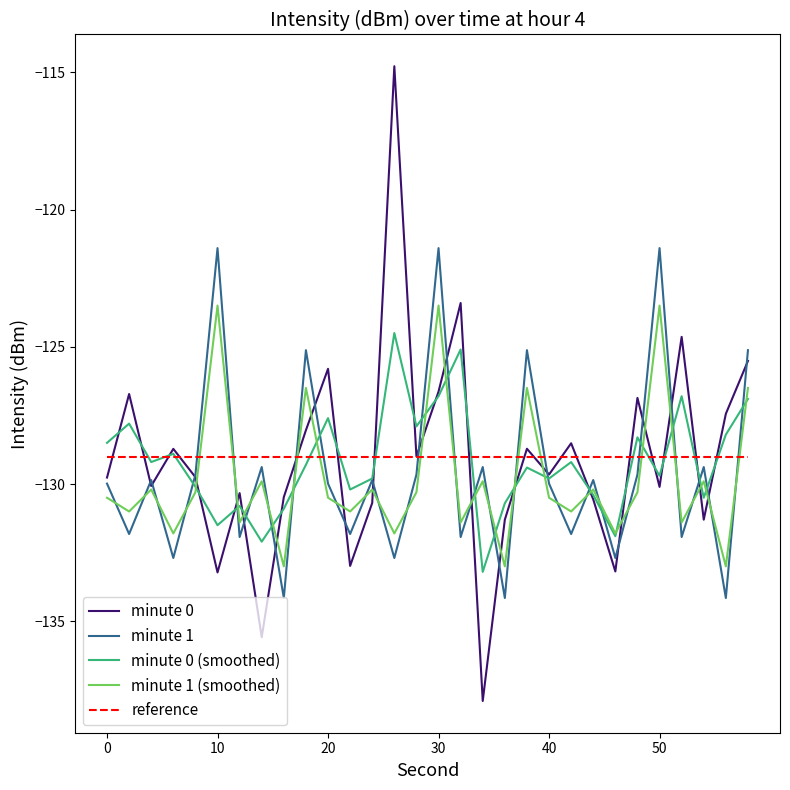

Which series has the widest spread of values?

minute 0